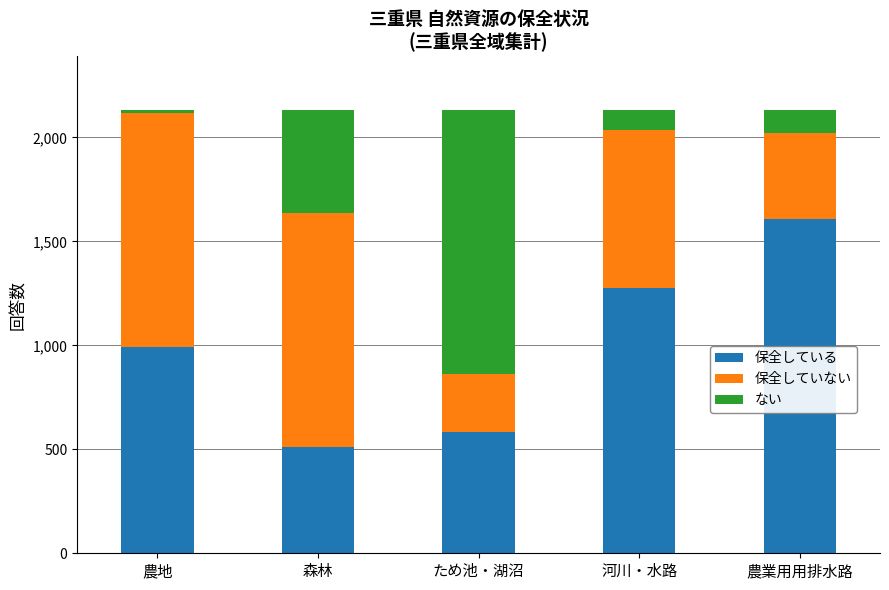

What is the value of the 保全している bar at the 5th from the left?

1609